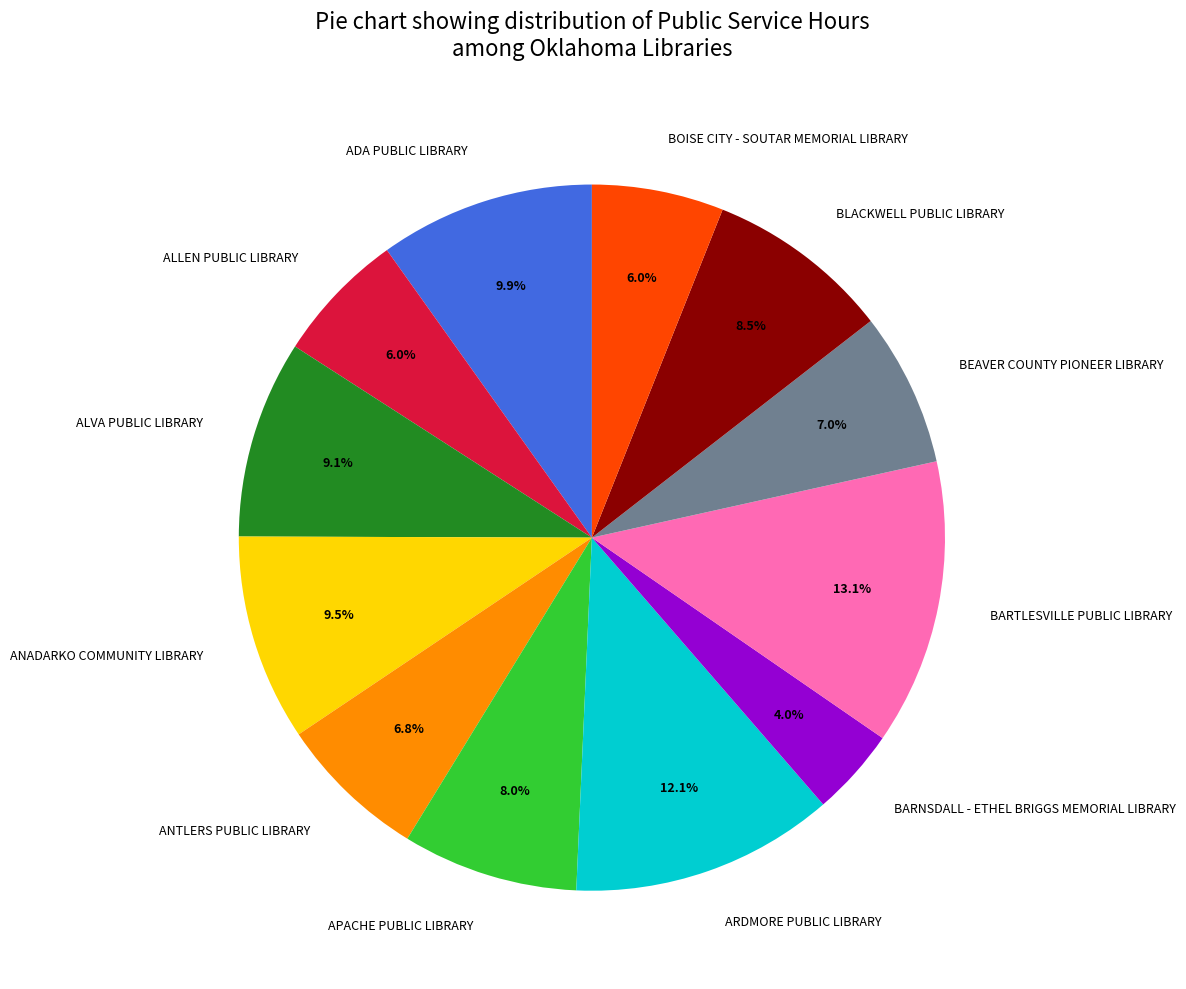

True or false: BOISE CITY - SOUTAR MEMORIAL LIBRARY accounts for 1% of the total.

False